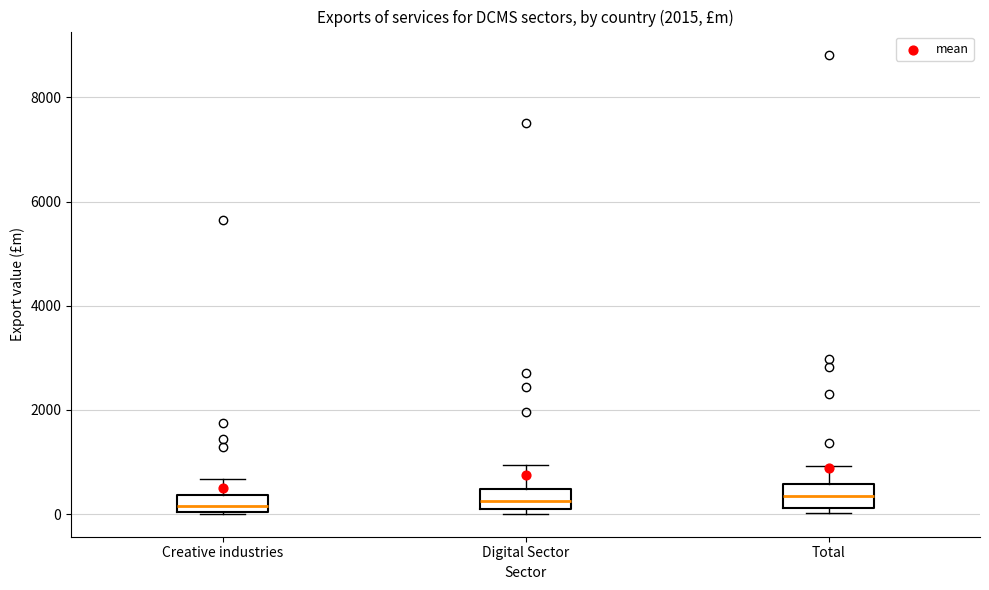

Reading left to right, transcribe this box plot: for each box, give where its median line is, the range the box spans, and where its two whiskers end, as read against the y-axis. The values are not printed on the chart, so give them approximately, as read against the axis.

Creative industries: median 200, box 0 to 400, whiskers 0 to 600
Digital Sector: median 200, box 0 to 400, whiskers 0 (just below the box's lower edge) to 1000
Total: median 400, box 200 to 600, whiskers 0 to 1000